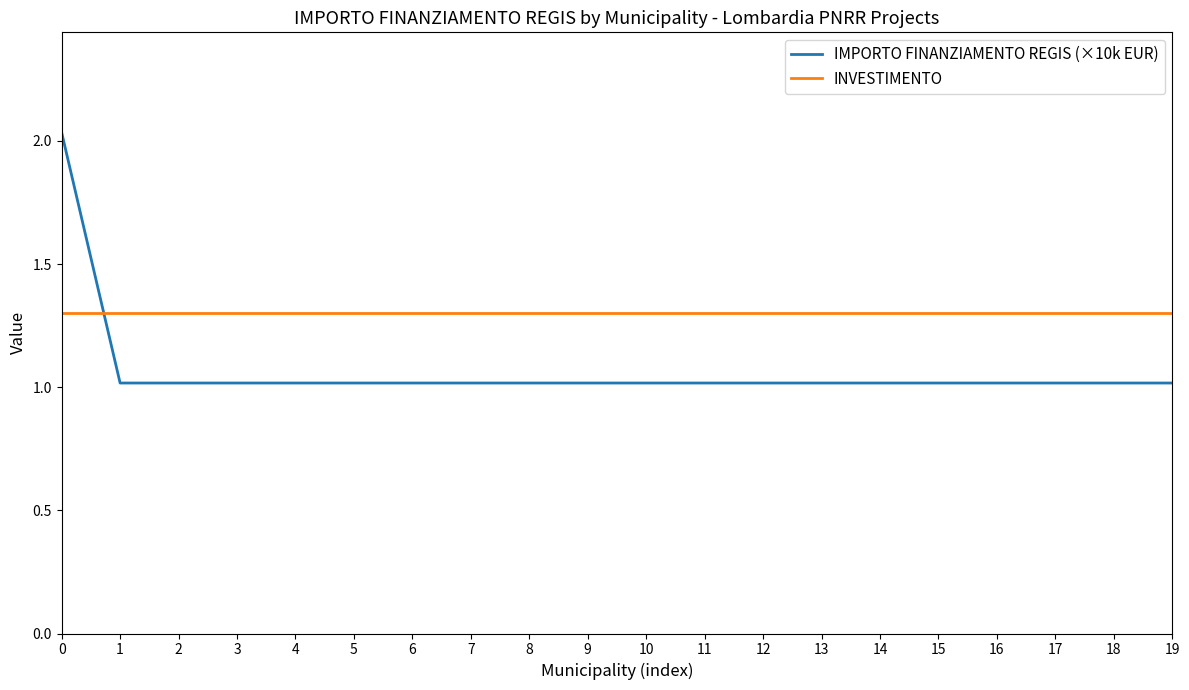

Rank the series by their average value, from lowest to highest.

IMPORTO FINANZIAMENTO REGIS (×10k EUR), INVESTIMENTO